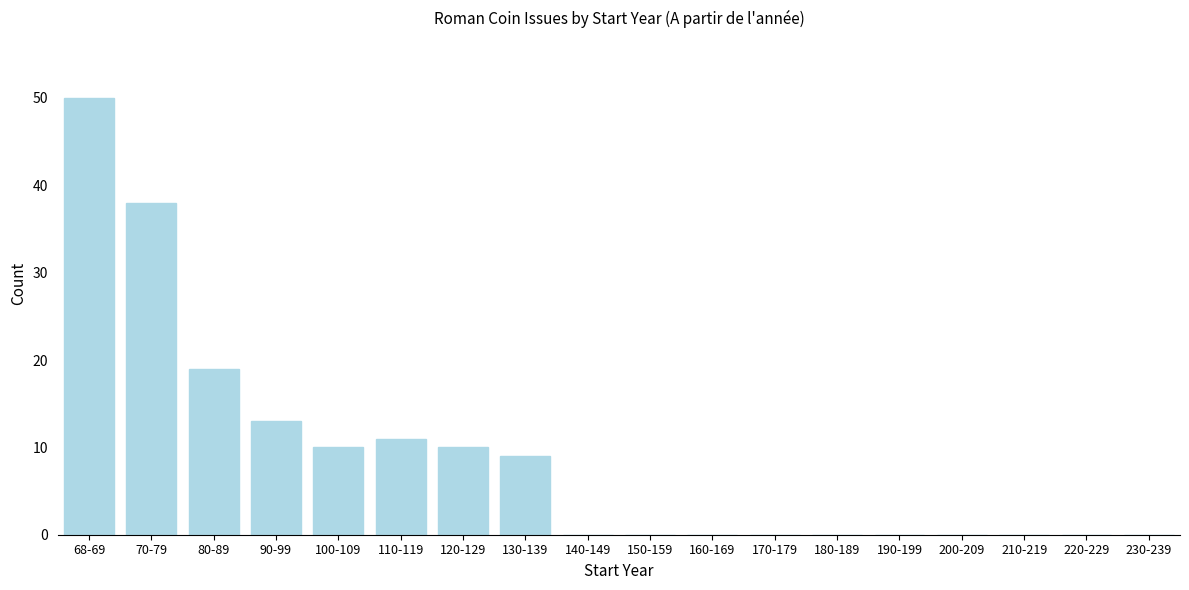

Reading left to right, what are all the values shown in this chart?

68-69=50	70-79=38	80-89=19	90-99=13	100-109=10	110-119=11	120-129=10	130-139=9	140-149=0	150-159=0	160-169=0	170-179=0	180-189=0	190-199=0	200-209=0	210-219=0	220-229=0	230-239=0